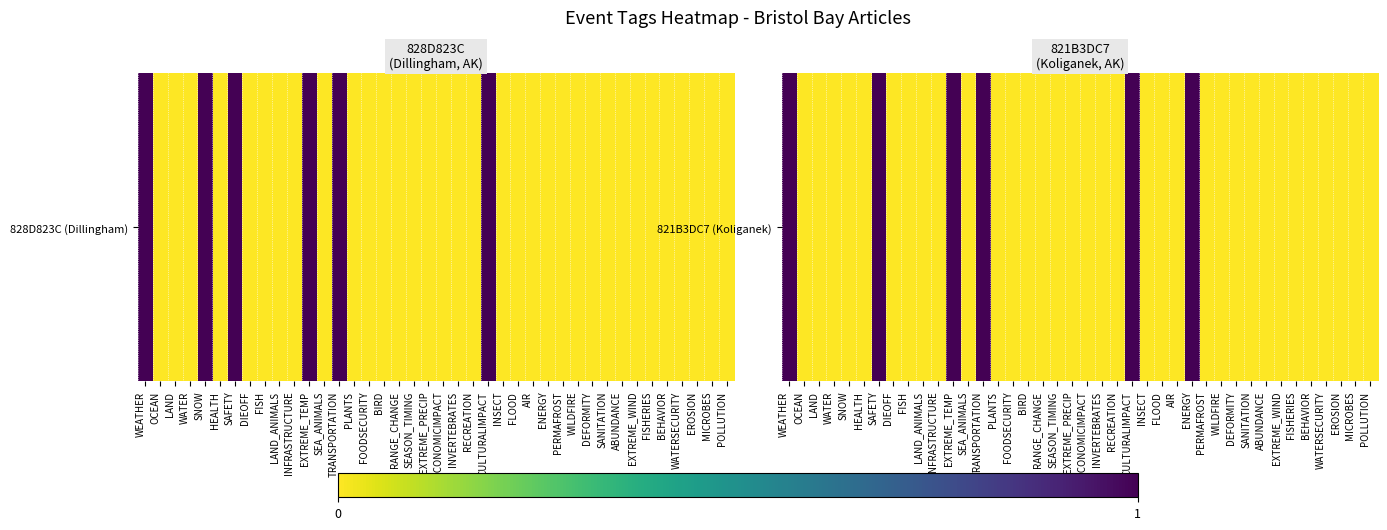

How many distinct data groups are displayed?

1